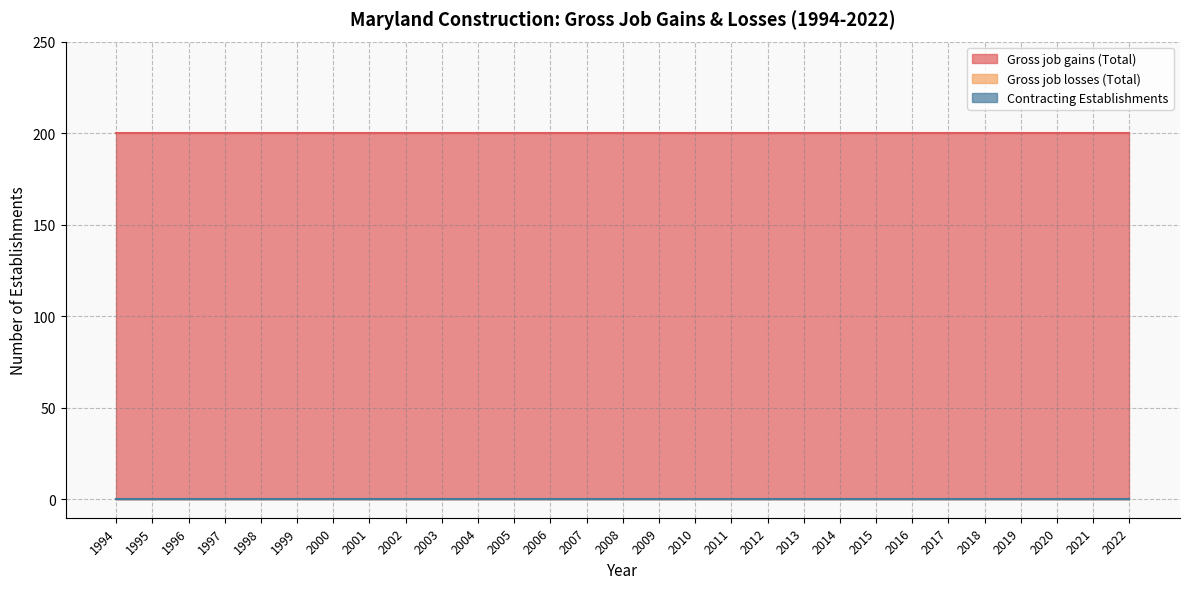

Reading left to right, extract all data points from this chart.

Gross job gains (Total): 200	200	200	200	200	200	200	200	200	200	200	200	200	200	200	200	200	200	200	200	200	200	200	200	200	200	200	200	200
Gross job losses (Total): 0	0	0	0	0	0	0	0	0	0	0	0	0	0	0	0	0	0	0	0	0	0	0	0	0	0	0	0	0
Contracting Establishments: 0	0	0	0	0	0	0	0	0	0	0	0	0	0	0	0	0	0	0	0	0	0	0	0	0	0	0	0	0